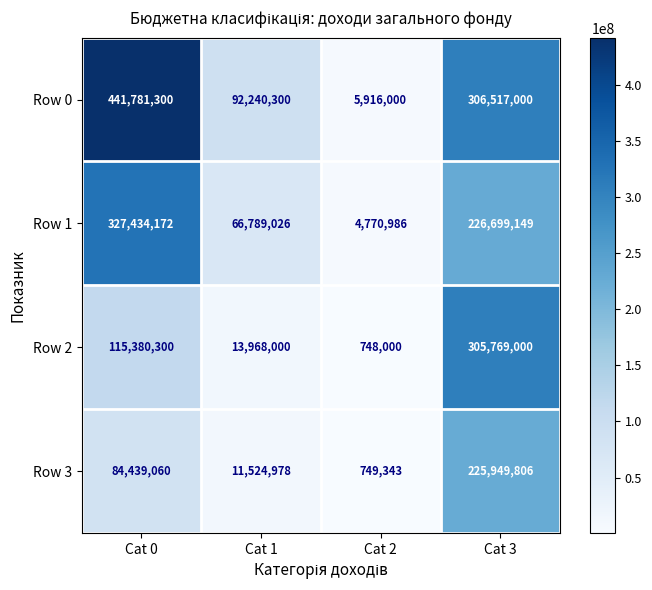

Reading right to left, list all the values displayed in this chart.

Row 0: Cat 3=306517000	Cat 2=5916000	Cat 1=92240300	Cat 0=441781300
Row 1: Cat 3=226699149	Cat 2=4770986	Cat 1=66789026	Cat 0=327434172
Row 2: Cat 3=305769000	Cat 2=748000	Cat 1=13968000	Cat 0=115380300
Row 3: Cat 3=225949806	Cat 2=749343	Cat 1=11524978	Cat 0=84439060